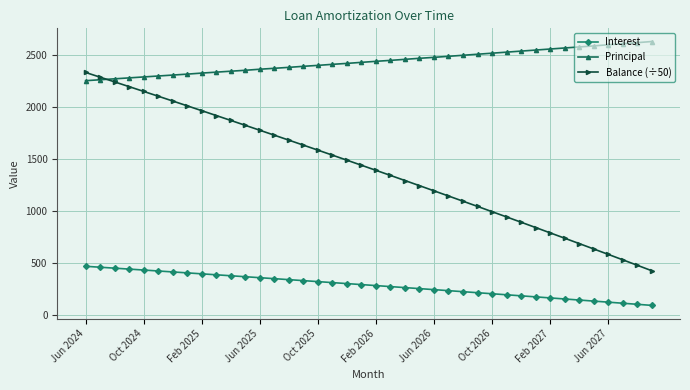

Which series has the widest spread of values?

Balance (÷50)